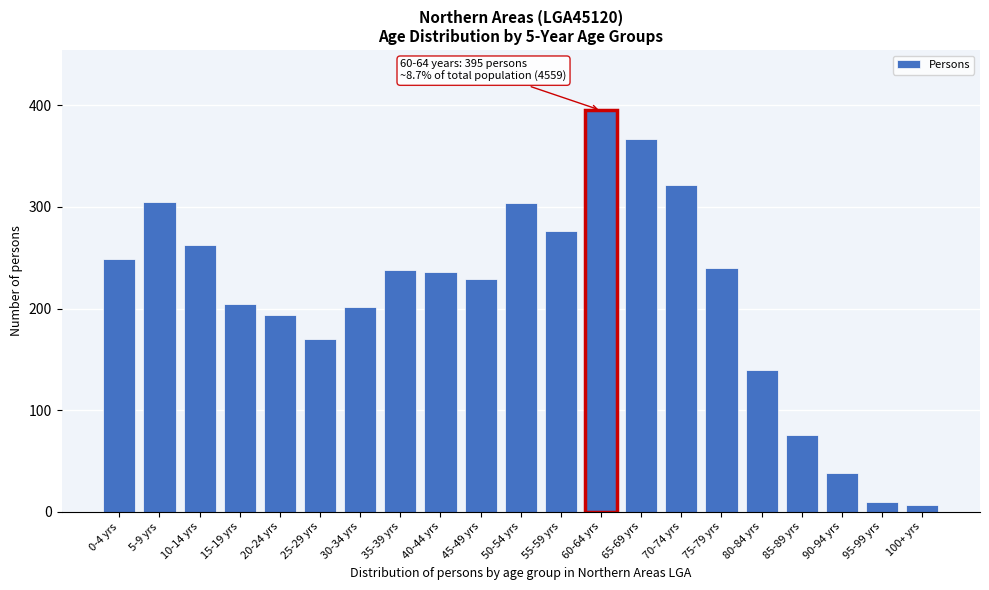

What is the change in value from 35-39 yrs to 80-84 yrs?

-98